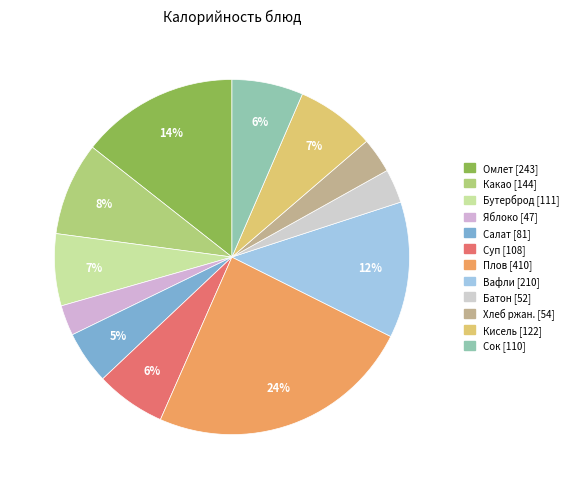

Count the number of slices in the pie.

12